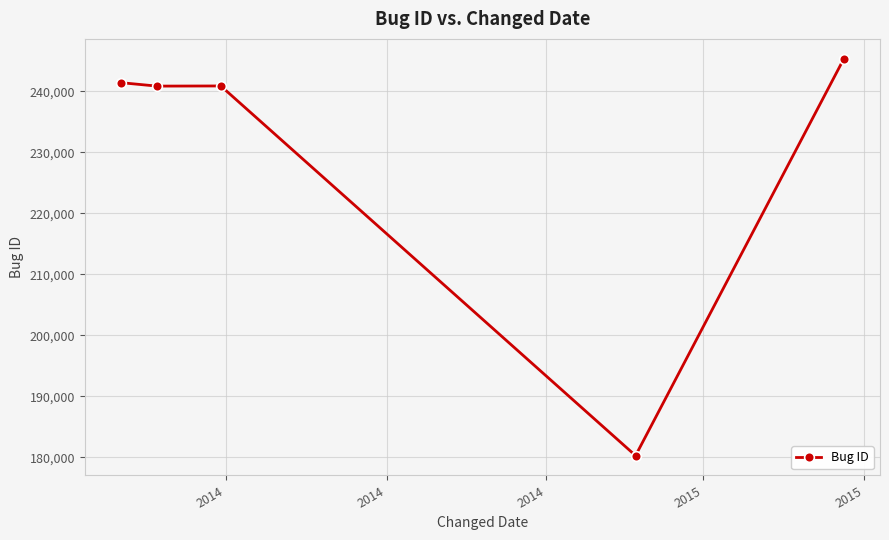

What is the value of the 2nd point from the left?

240878